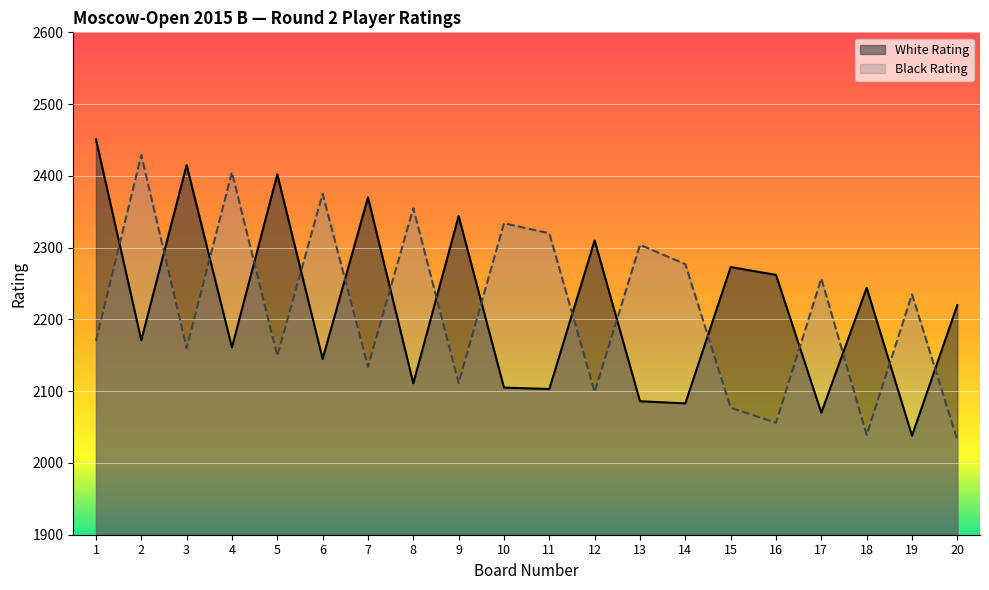

Between 17 and 18, which series saw the biggest shift?

Black Rating